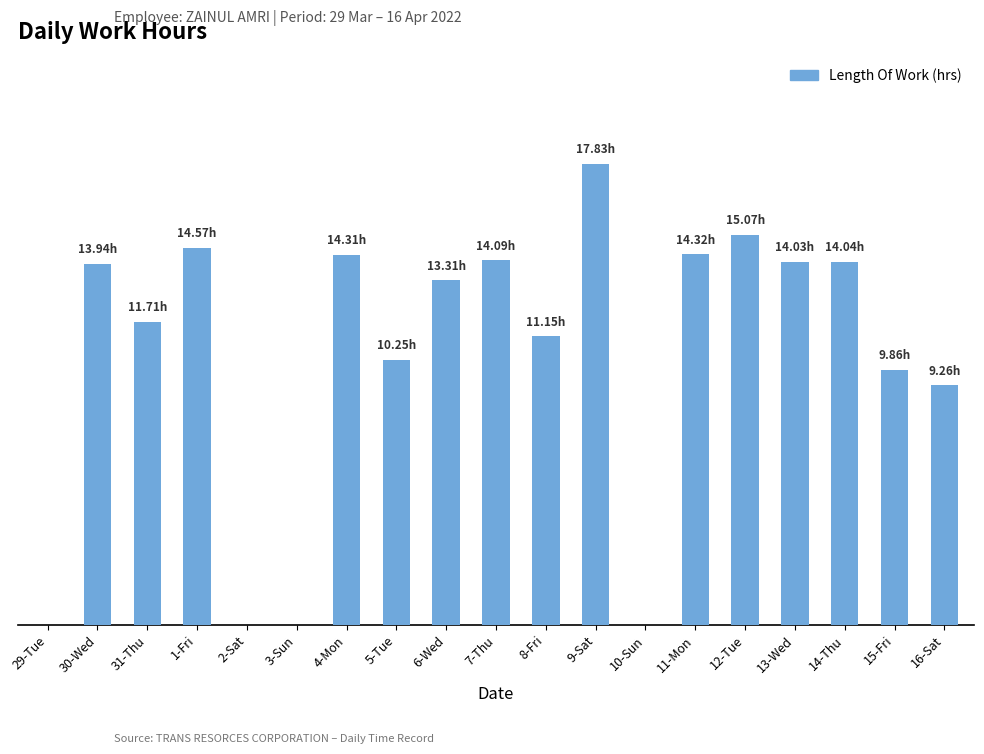

List the labels in order of value, smallest first.

29-Tue, 2-Sat, 3-Sun, 10-Sun, 16-Sat, 15-Fri, 5-Tue, 8-Fri, 31-Thu, 6-Wed, 30-Wed, 13-Wed, 14-Thu, 7-Thu, 4-Mon, 11-Mon, 1-Fri, 12-Tue, 9-Sat